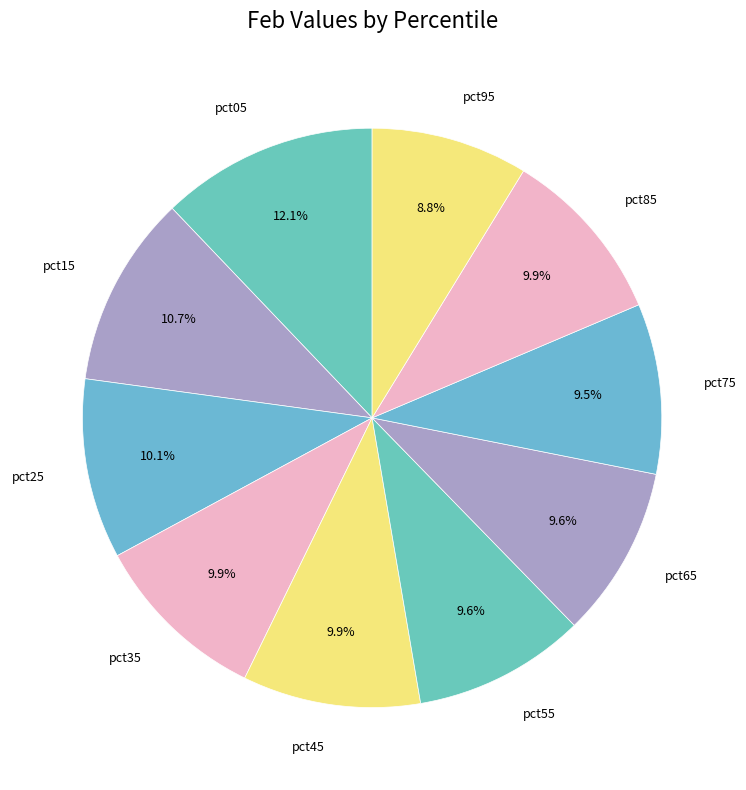

Count the number of slices in the pie.

10